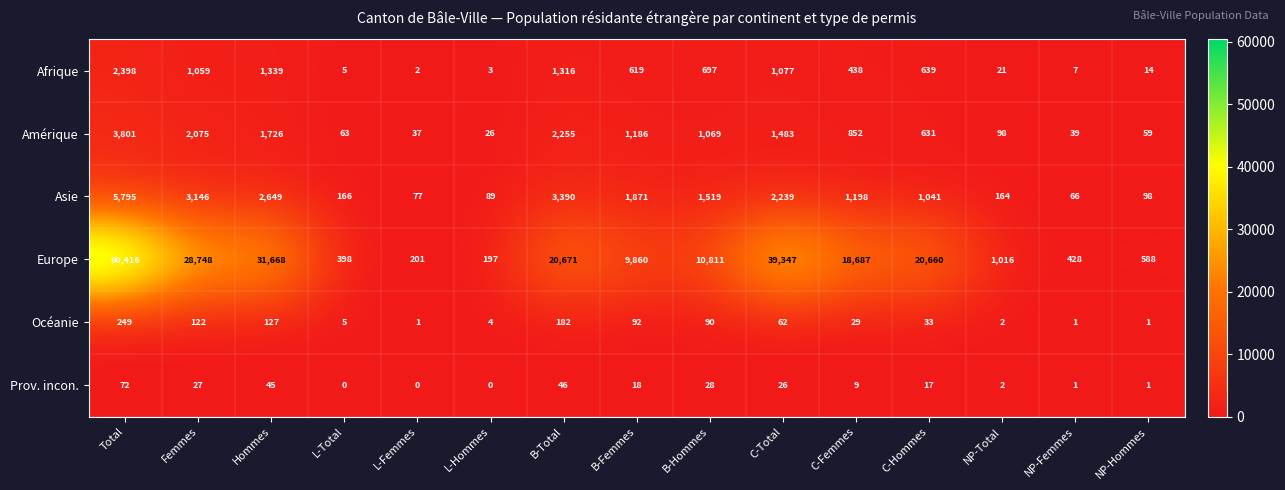

Which category has the highest value in the Europe series?

Total